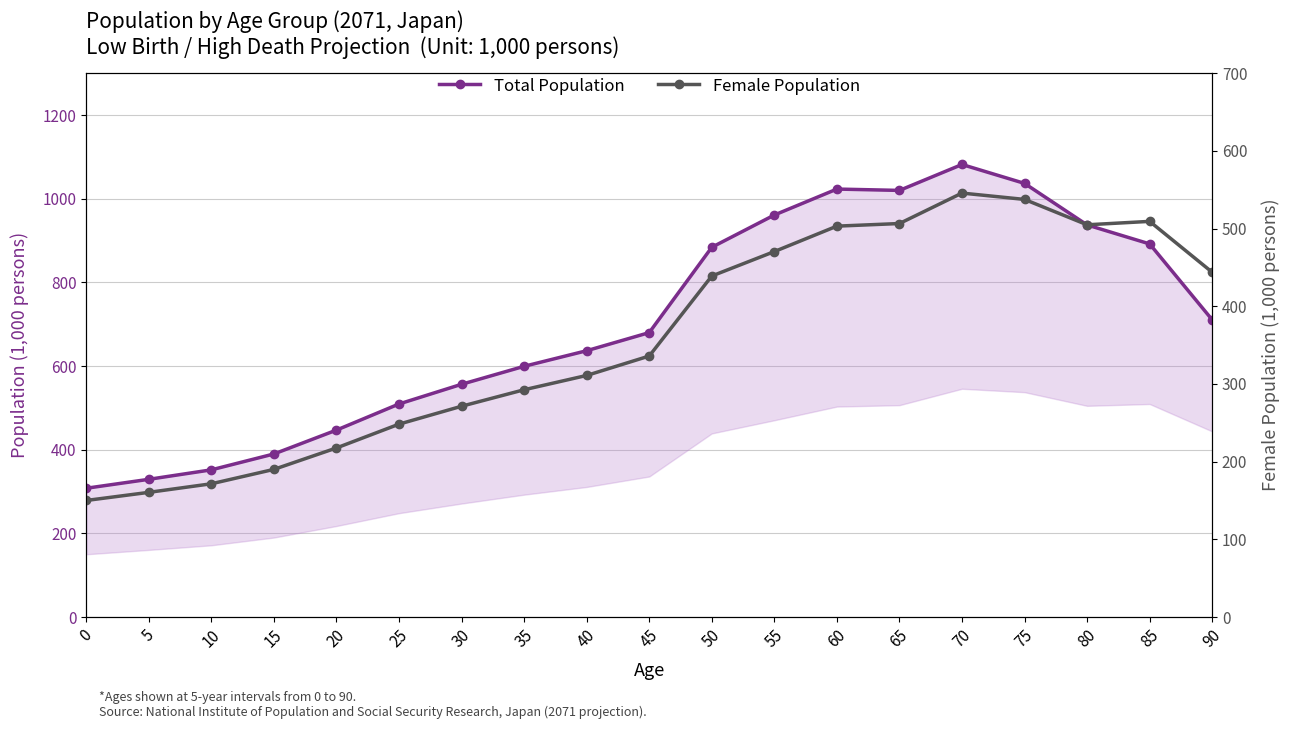

Does the chart have visible grid lines?

Yes